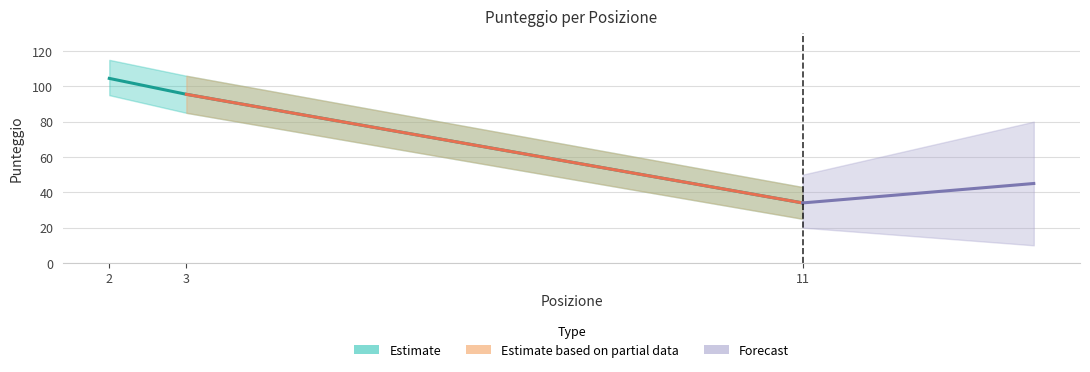

Does the chart have visible grid lines?

Yes